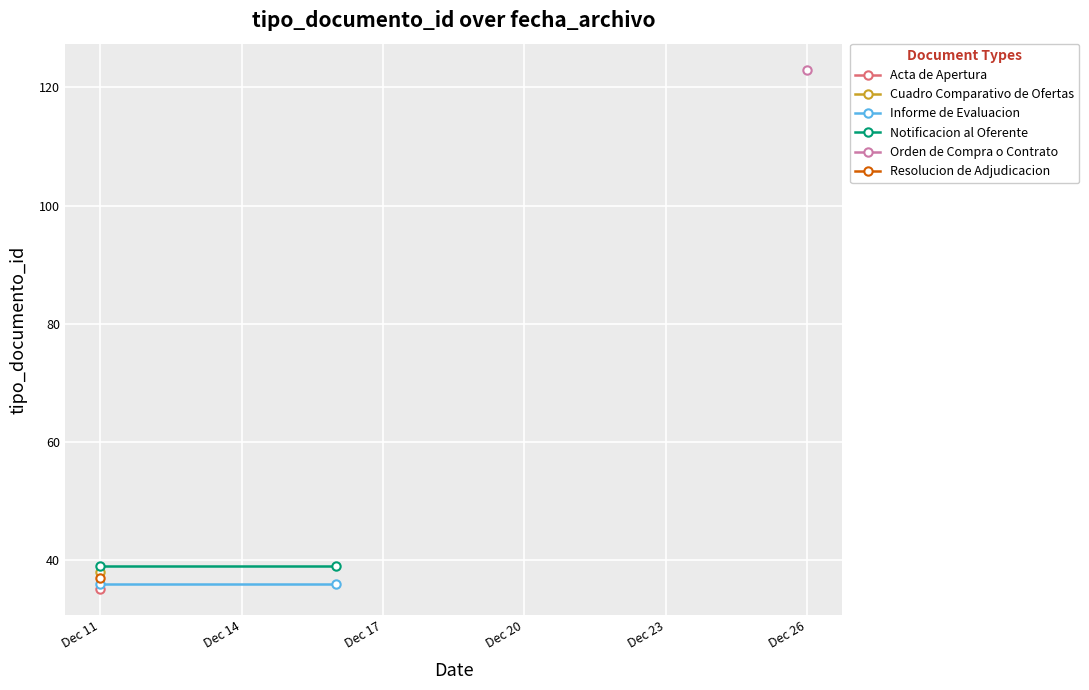

Where is Informe de Evaluacion nearest to the value 36?

Dec 11